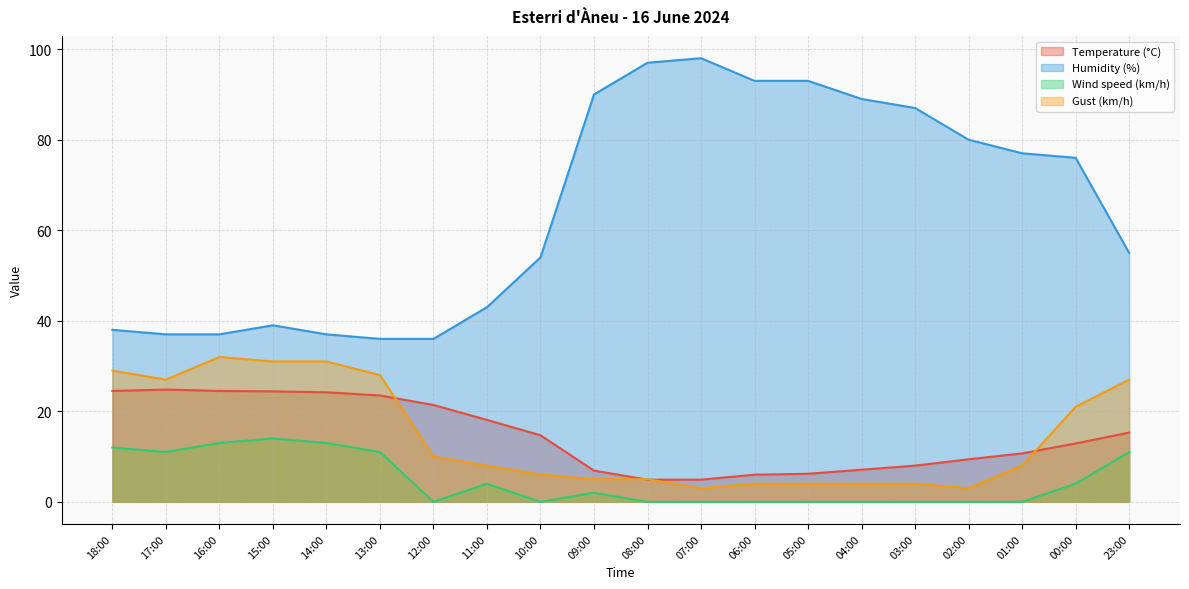

The value of Gust (km/h) at 10:00 is 6.0. True or false?

True